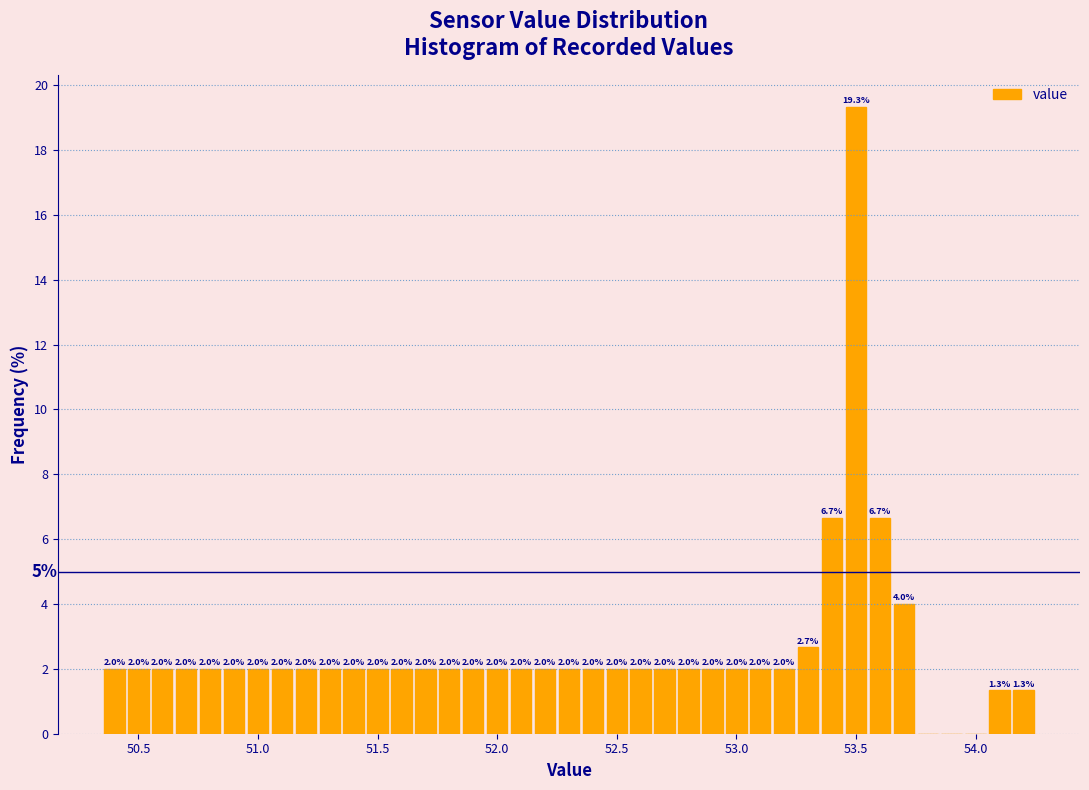

Around what value on the x-axis is the tallest bar? Give the approximate position of its centre, as read against the axis.

53.50